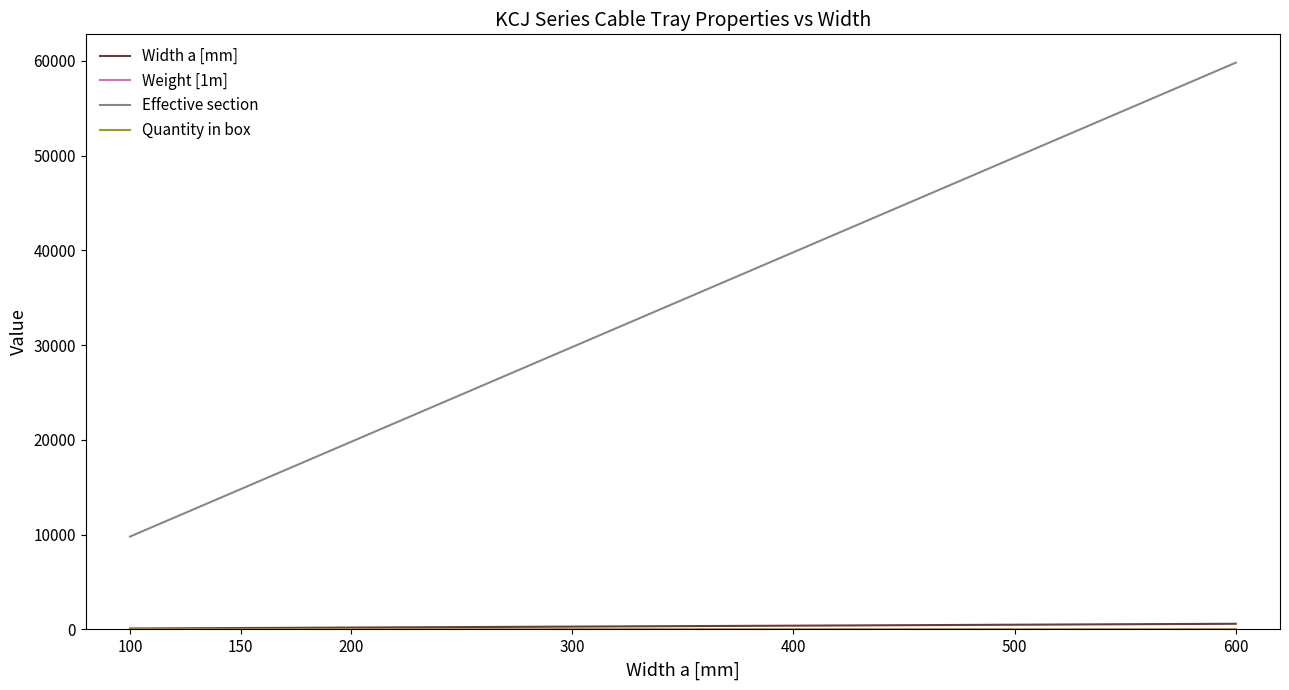

Which series has the largest range (max minus min)?

Effective section